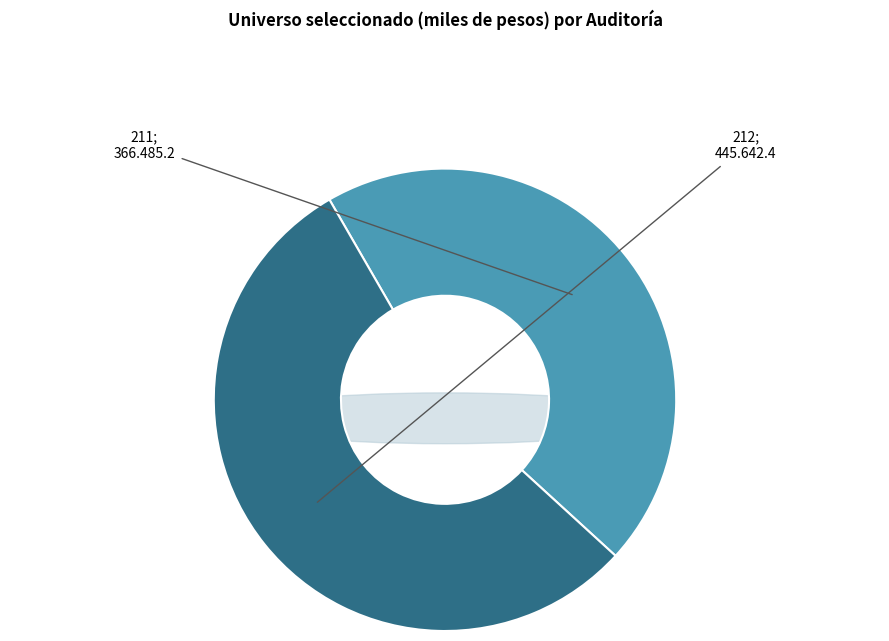

Which slice is the smallest?

211